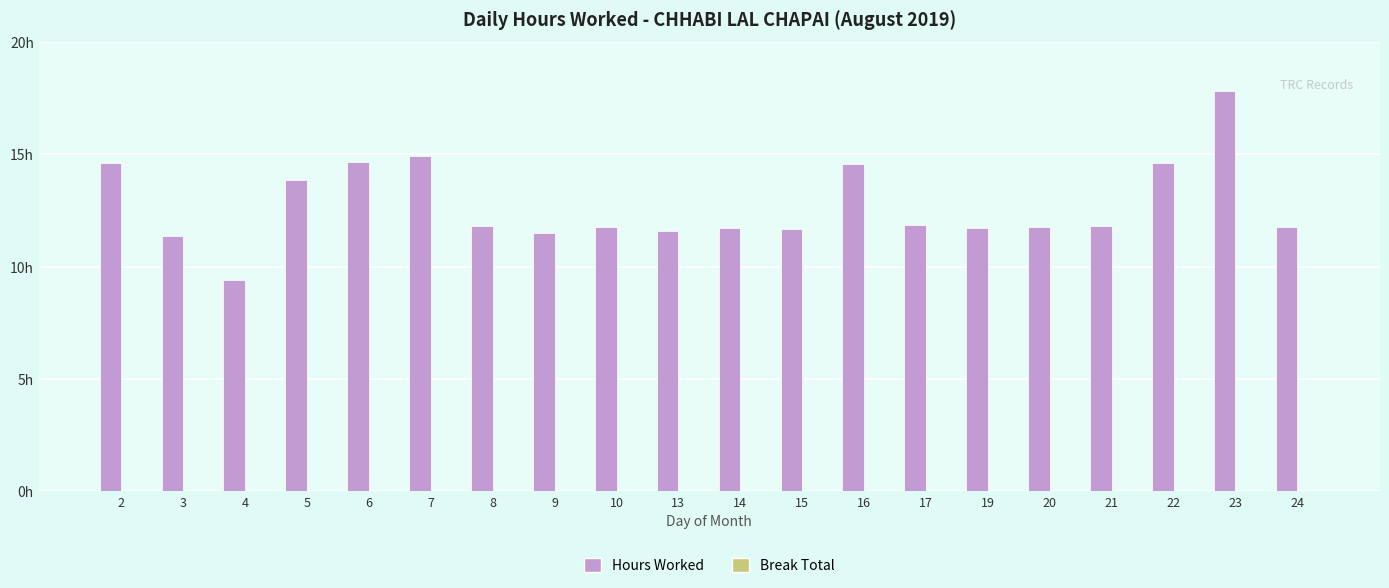

Which has a higher value, 19 or 5?

5